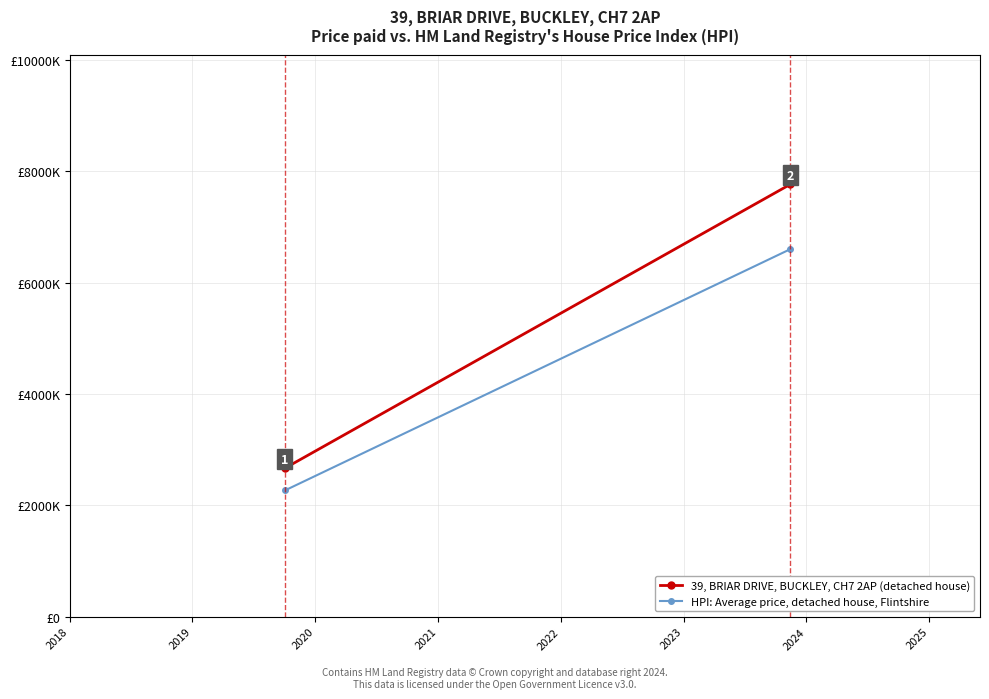

Which series has the widest spread of values?

39, BRIAR DRIVE, BUCKLEY, CH7 2AP (detached house)